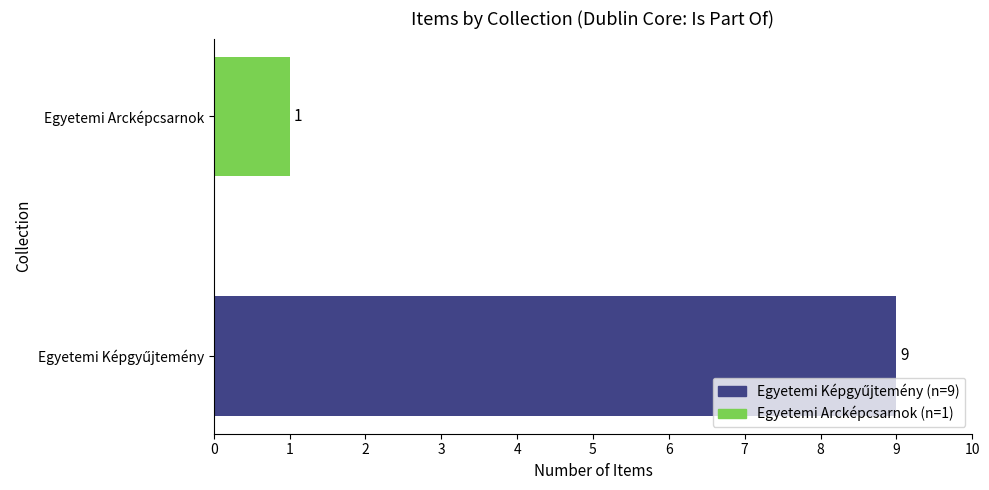

Reading bottom to top, extract all data points from this chart.

9	1